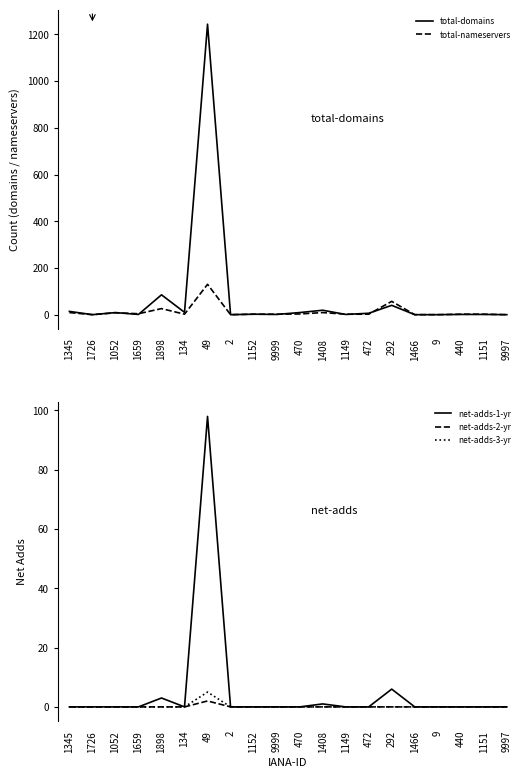

Which label corresponds to the smallest value in the chart?

1726